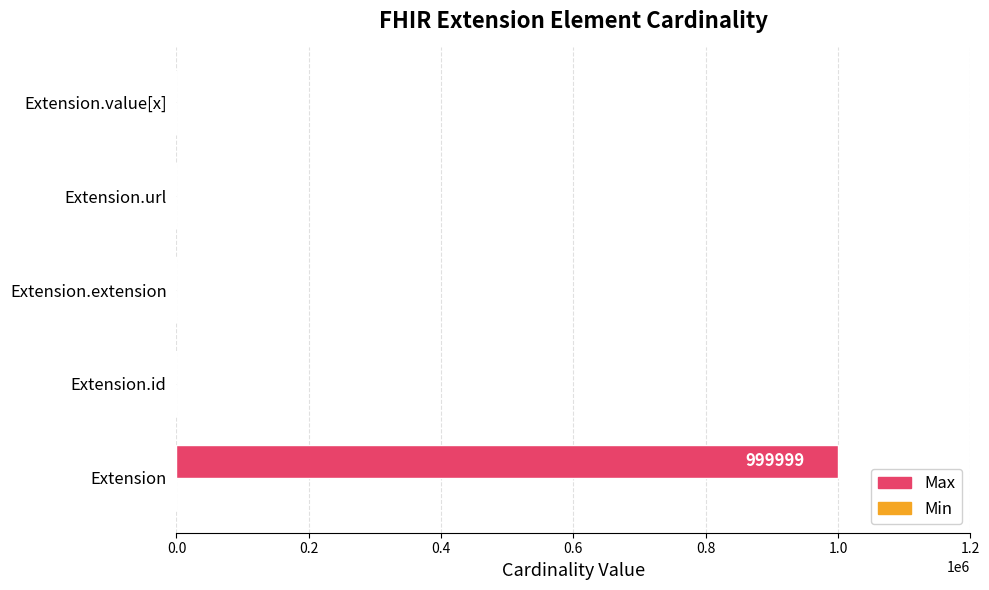

What is the highest value of the Max series?

999999